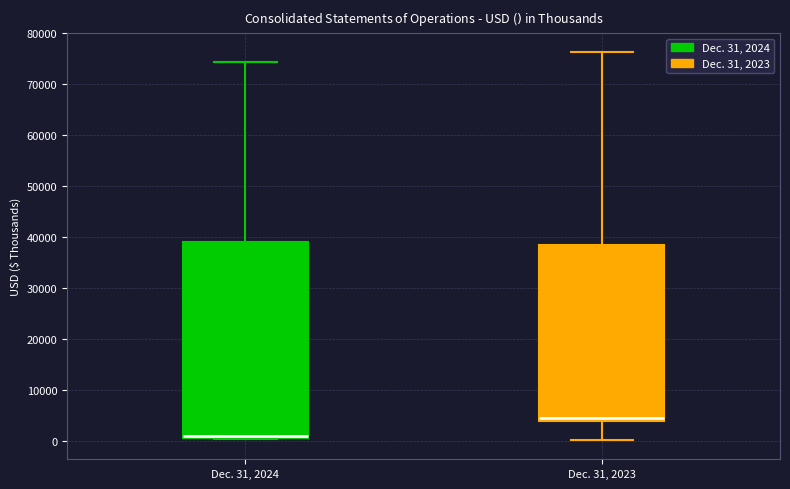

Reading left to right, read every box against the y-axis: the position of its median line, the range the box covers, and the ends of its whiskers. The values are not printed on the chart, so give them approximately, as read against the axis.

Dec. 31, 2024: median 1000 (just above the box's lower edge), box 1000 to 39000, whiskers 0 to 74000
Dec. 31, 2023: median 4000 (just above the box's lower edge), box 4000 to 38000, whiskers 0 to 76000